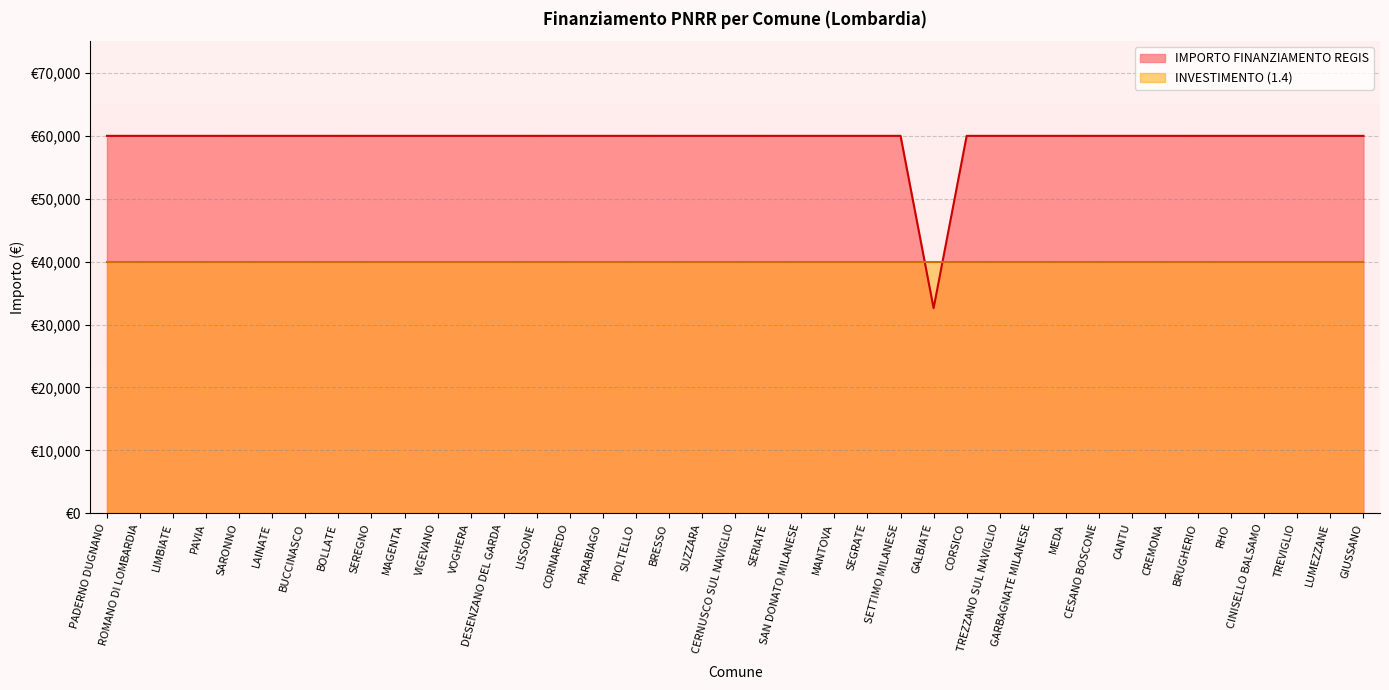

What position from the left is LIMBIATE?

3